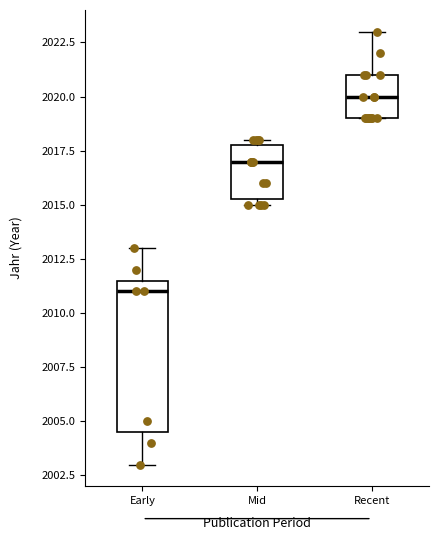

Reading left to right, transcribe this box plot: for each box, give where its median line is, the range the box spans, and where its two whiskers end, as read against the y-axis. The values are not printed on the chart, so give them approximately, as read against the axis.

Early: median 2011.0, box 2004.5 to 2011.5, whiskers 2003.0 to 2013.0
Mid: median 2017.0, box 2015.5 to 2018.0, whiskers 2015.0 to 2018.0 (just above the box's upper edge)
Recent: median 2020.0, box 2019.0 to 2021.0, whiskers 2019.0 to 2023.0